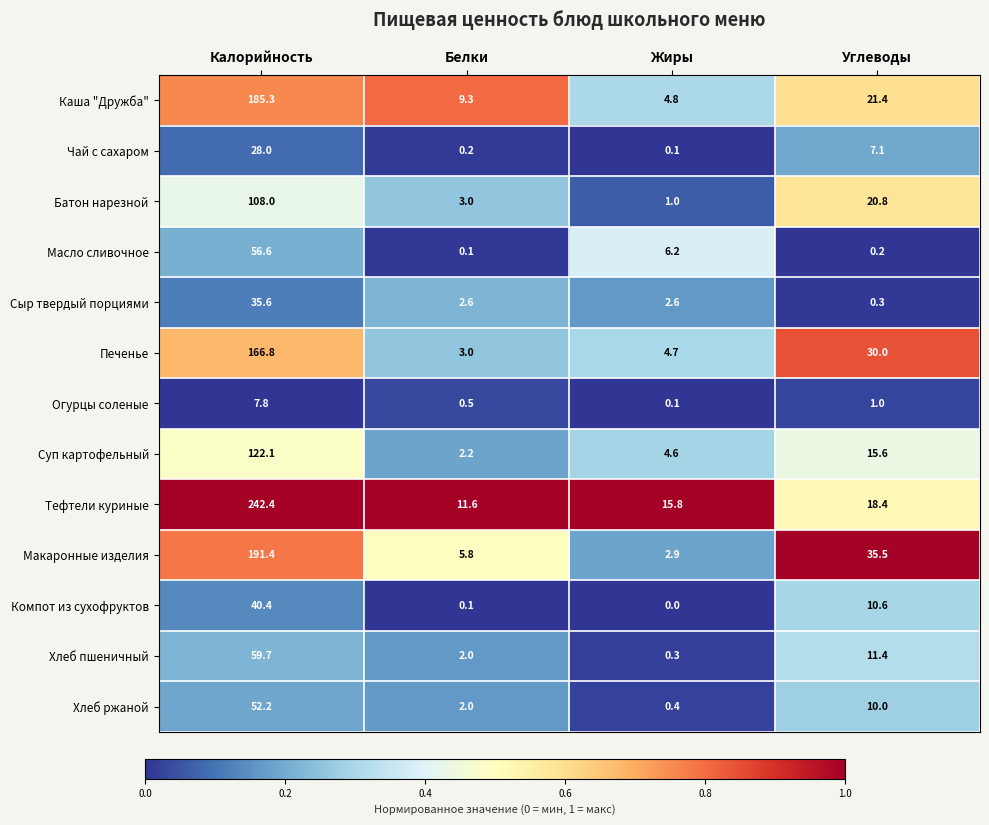

What is the difference between the Каша "Дружба" values at Углеводы and Жиры?

16.6